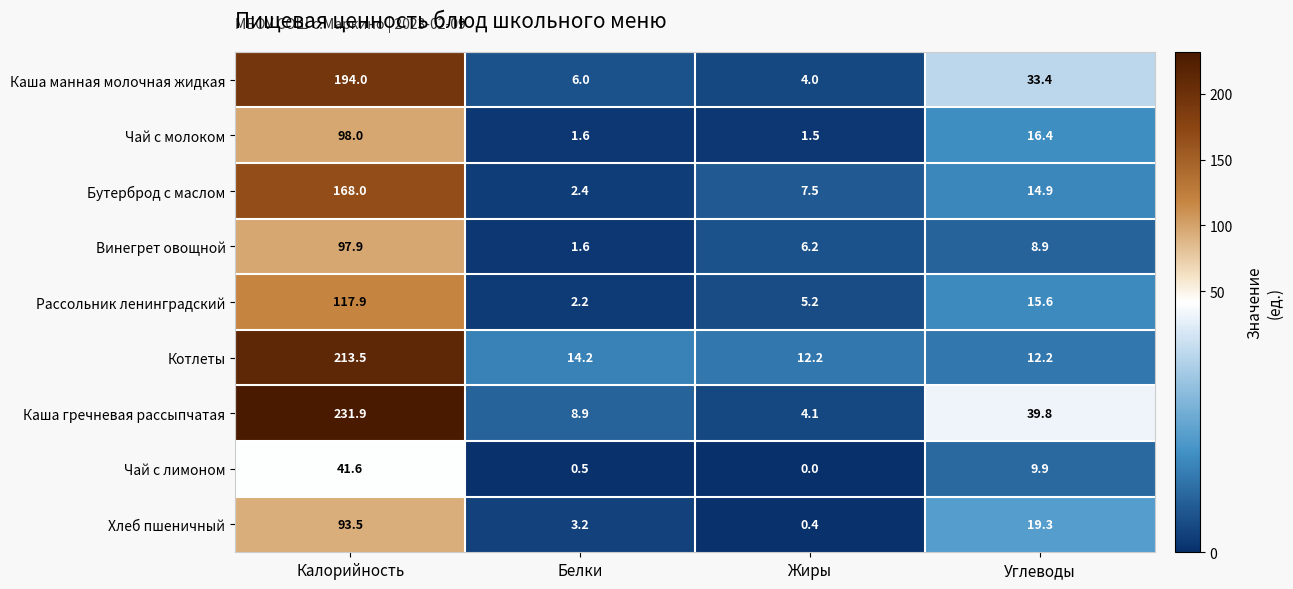

Rank the series by their maximum value, from lowest to highest.

Чай с лимоном, Хлеб пшеничный, Винегрет овощной, Чай с молоком, Рассольник ленинградский, Бутерброд с маслом, Каша манная молочная жидкая, Котлеты, Каша гречневая рассыпчатая